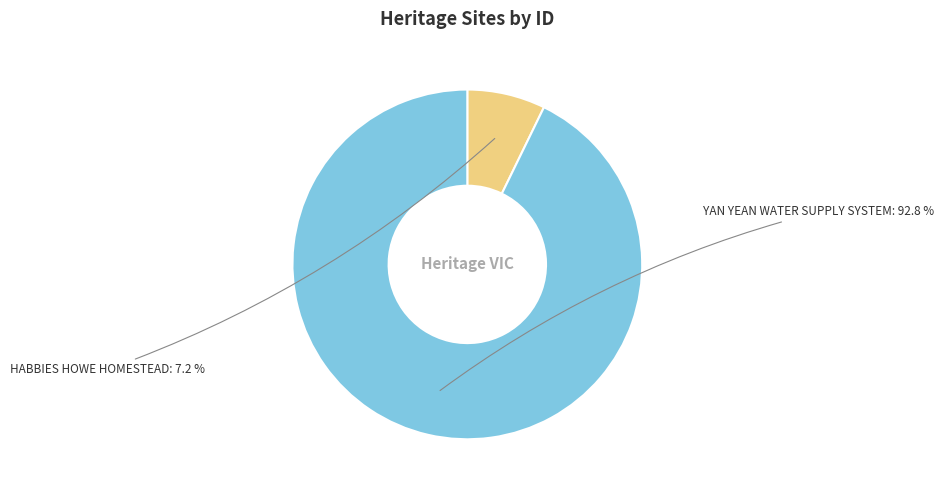

Does any single category account for the majority?

Yes